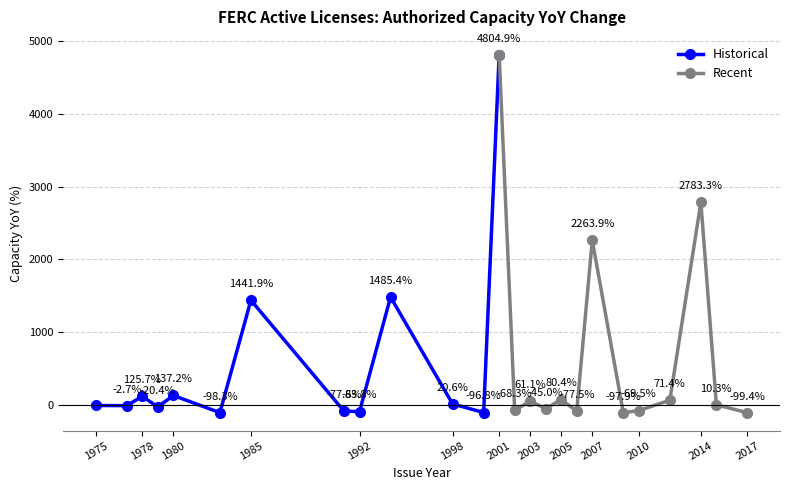

Is it true that Recent equals 2783.3 at 2014?

True